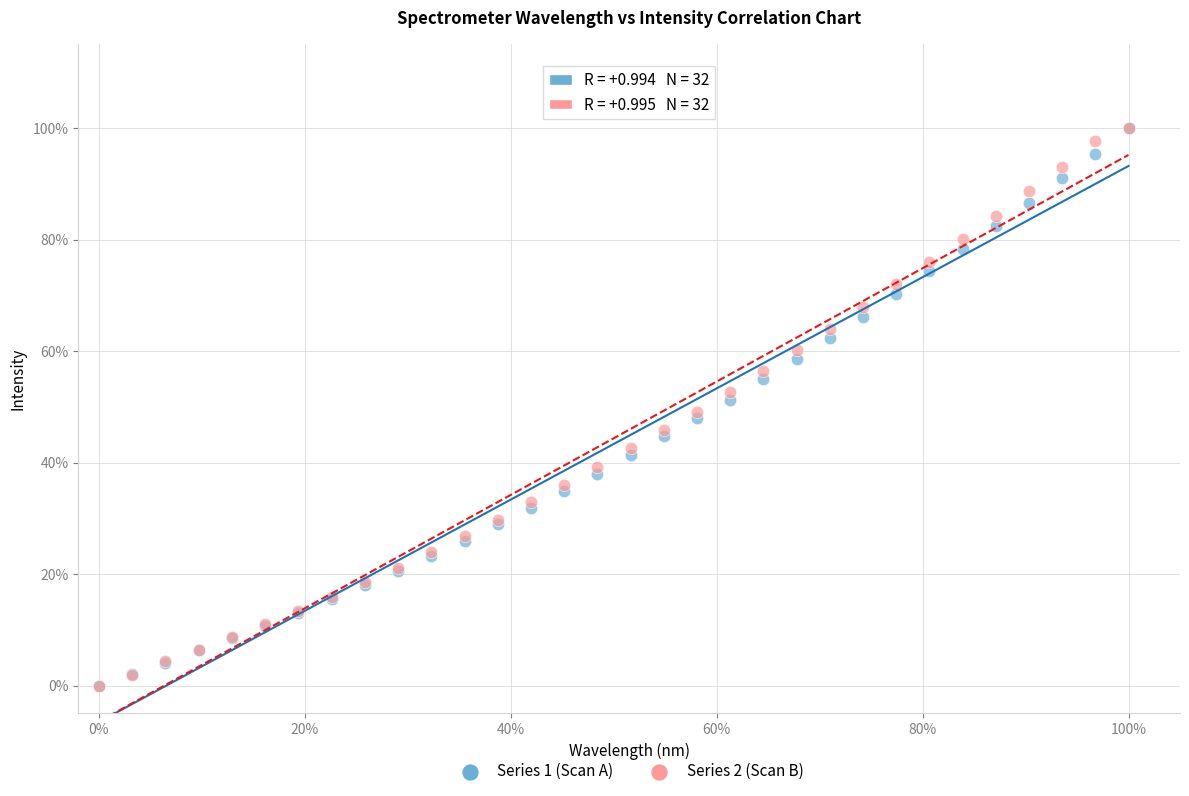

What are all the series names shown in the legend?

Series 1 (Scan A), Series 2 (Scan B)